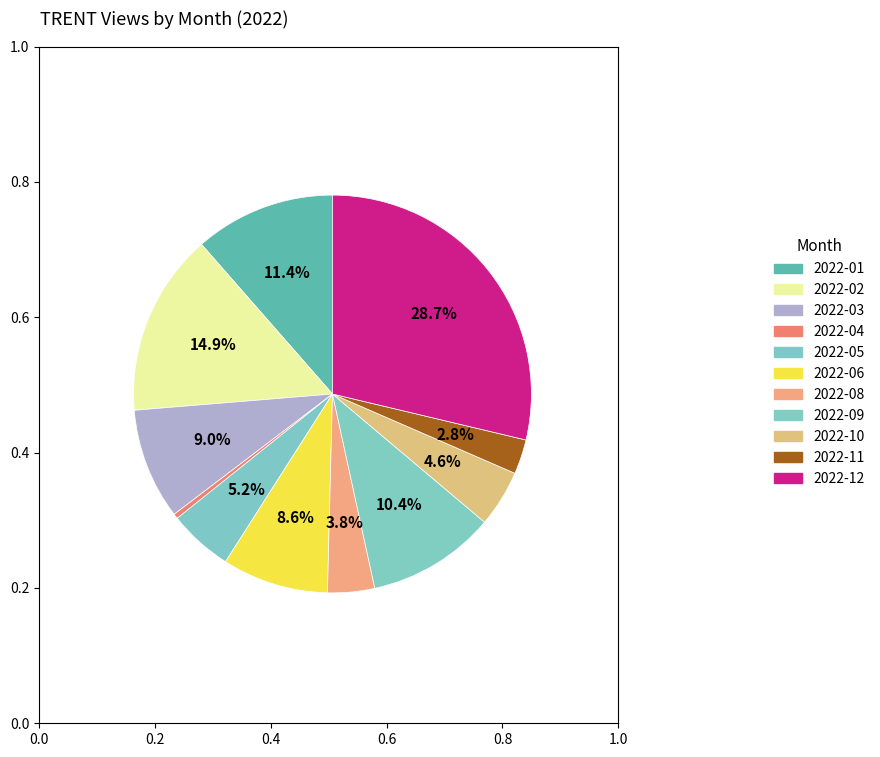

Count the number of slices in the pie.

11